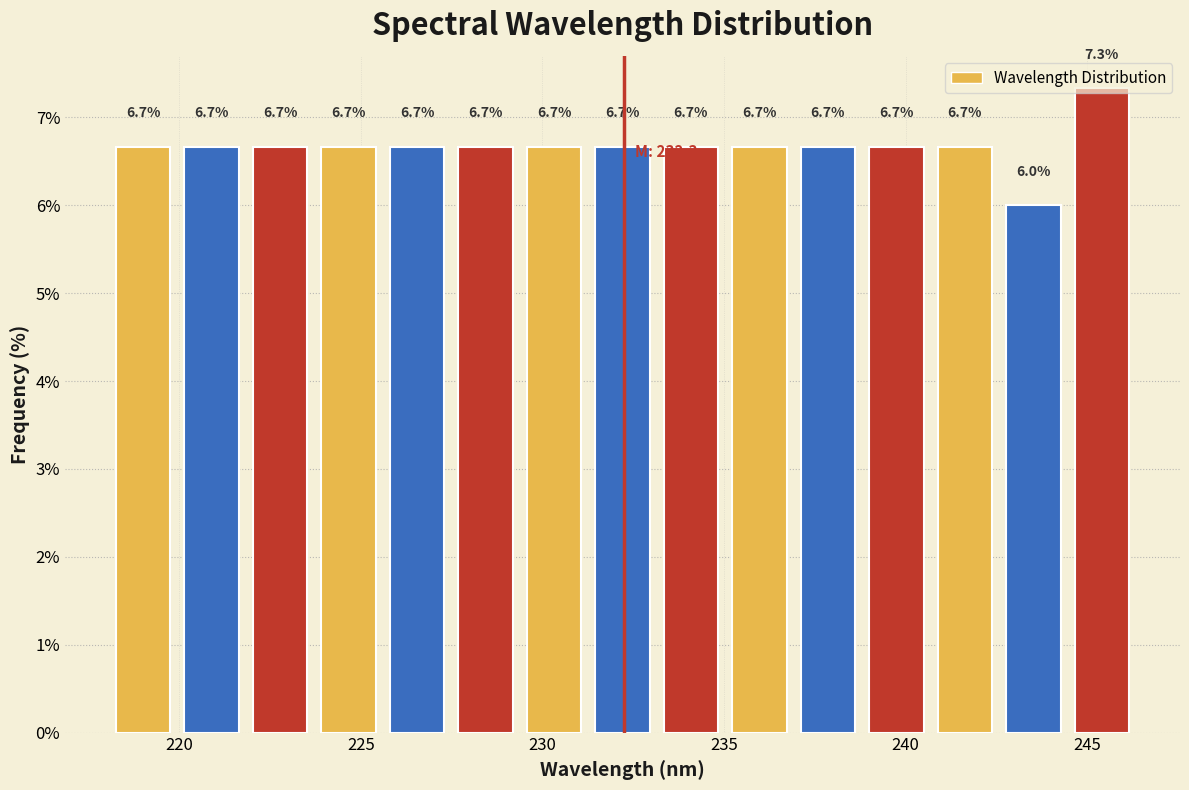

Read against the x-axis, roughly where is the centre of the tallest bar?

245.5